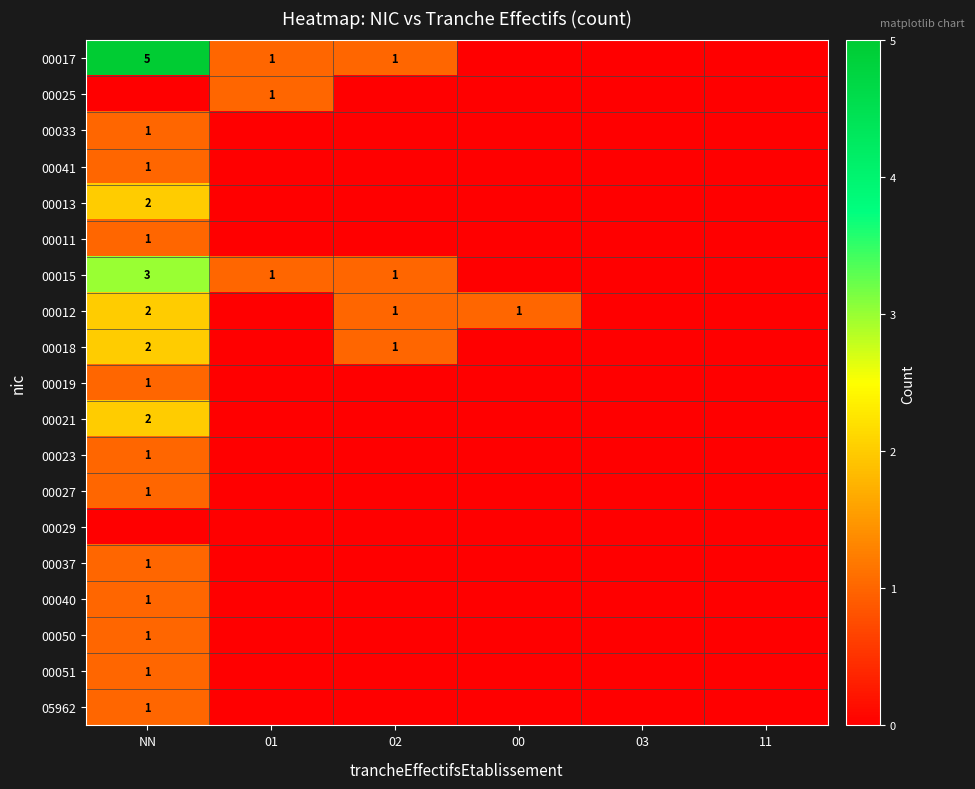

List the series in order of their peak value, highest first.

00017, 00015, 00013, 00012, 00018, 00021, 00025, 00033, 00041, 00011, 00019, 00023, 00027, 00037, 00040, 00050, 00051, 05962, 00029